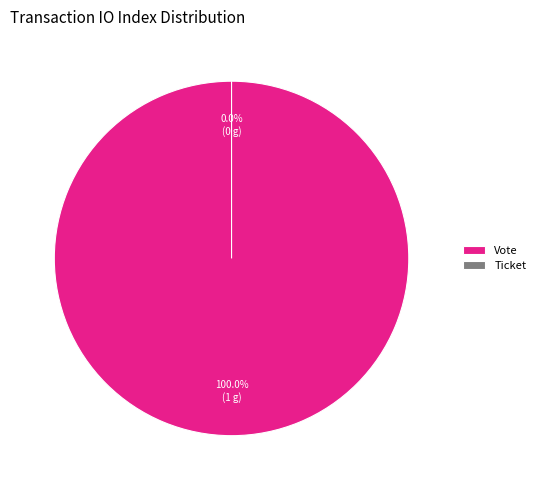

Is the sum of Vote and Ticket greater than half?

Yes